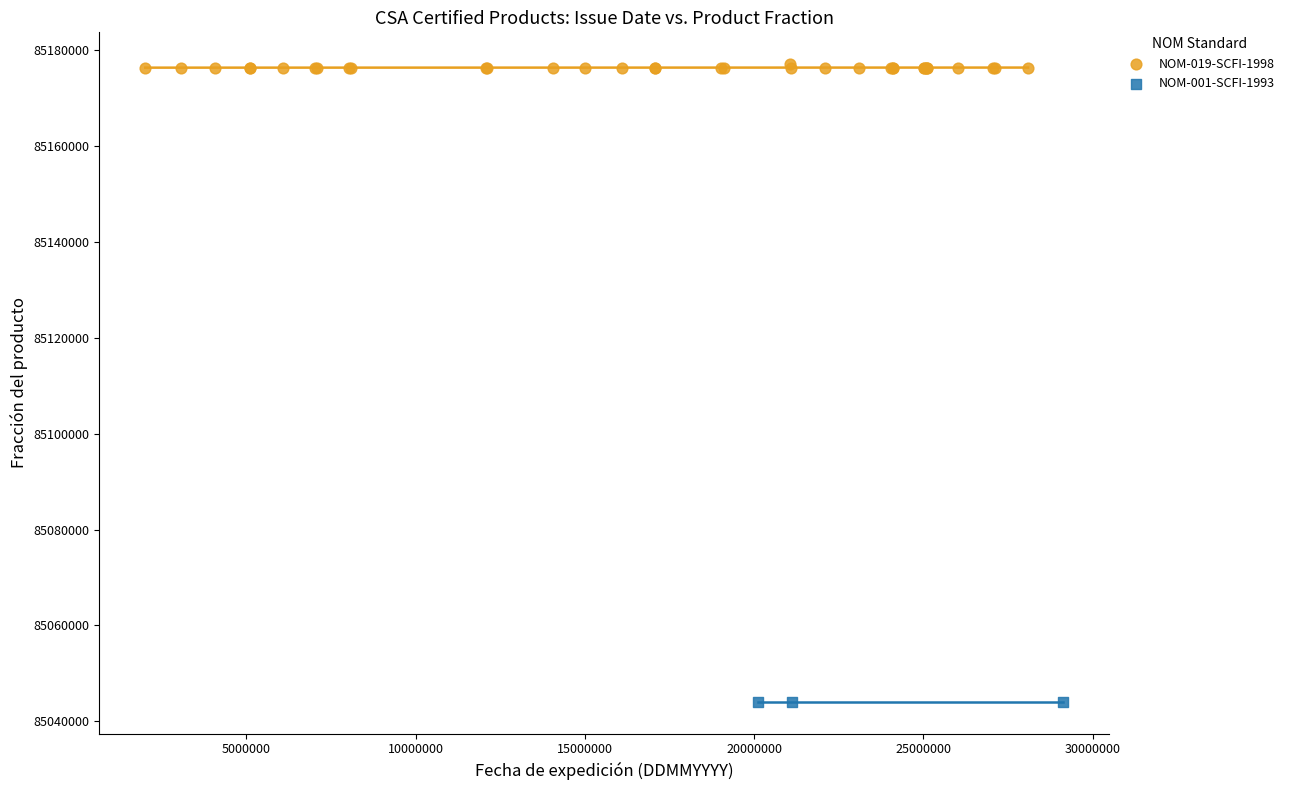

Which series contains the lowest Y value?

NOM-001-SCFI-1993